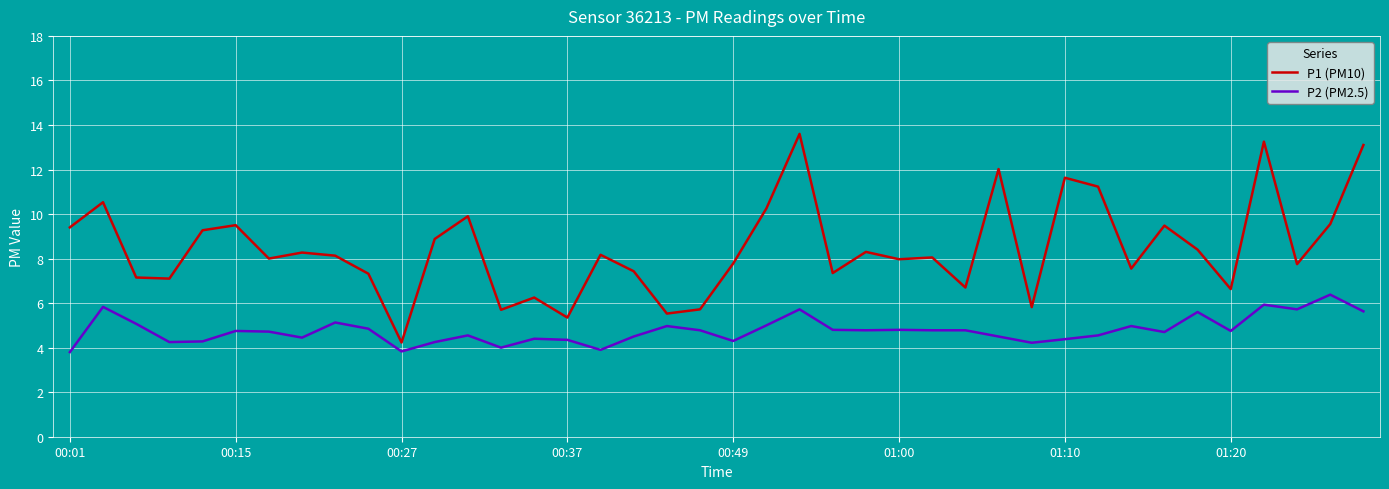

Which series has the widest spread of values?

P1 (PM10)